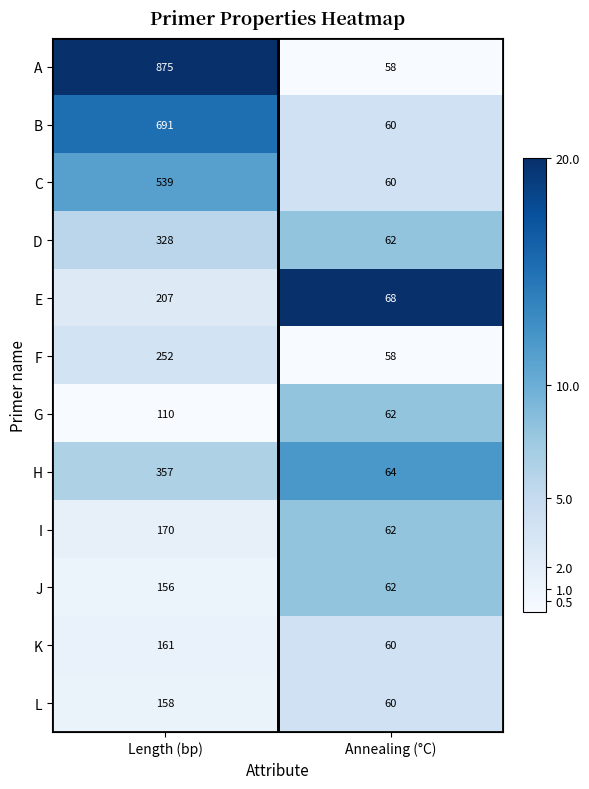

Is it true that F equals 58 at Annealing (°C)?

True